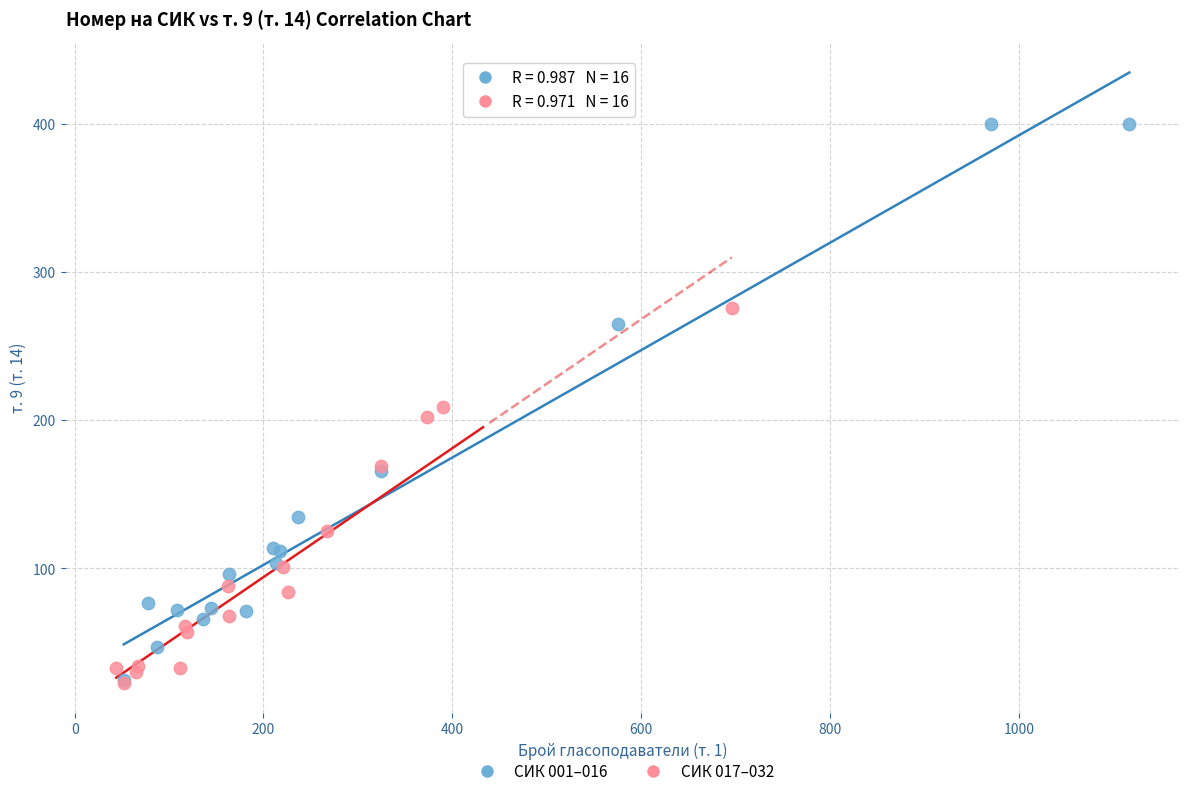

What are all the series names shown in the legend?

СИК 001–016, СИК 017–032